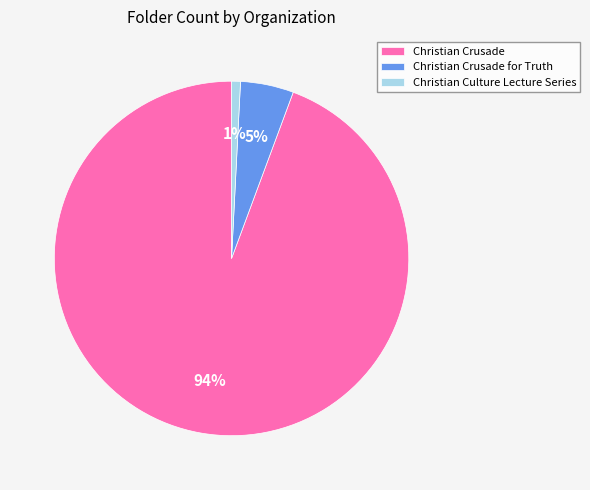

True or false: Christian Culture Lecture Series accounts for 1% of the total.

True